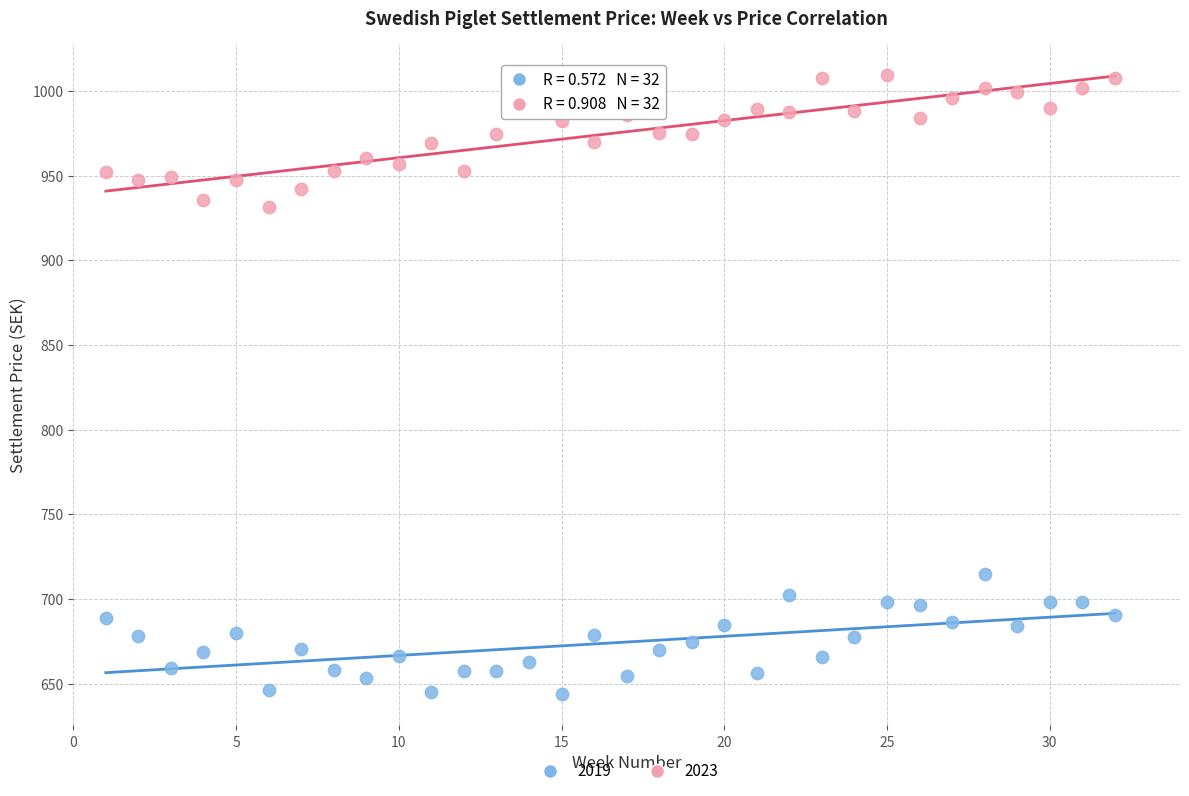

Which series contains the highest Y value?

2023